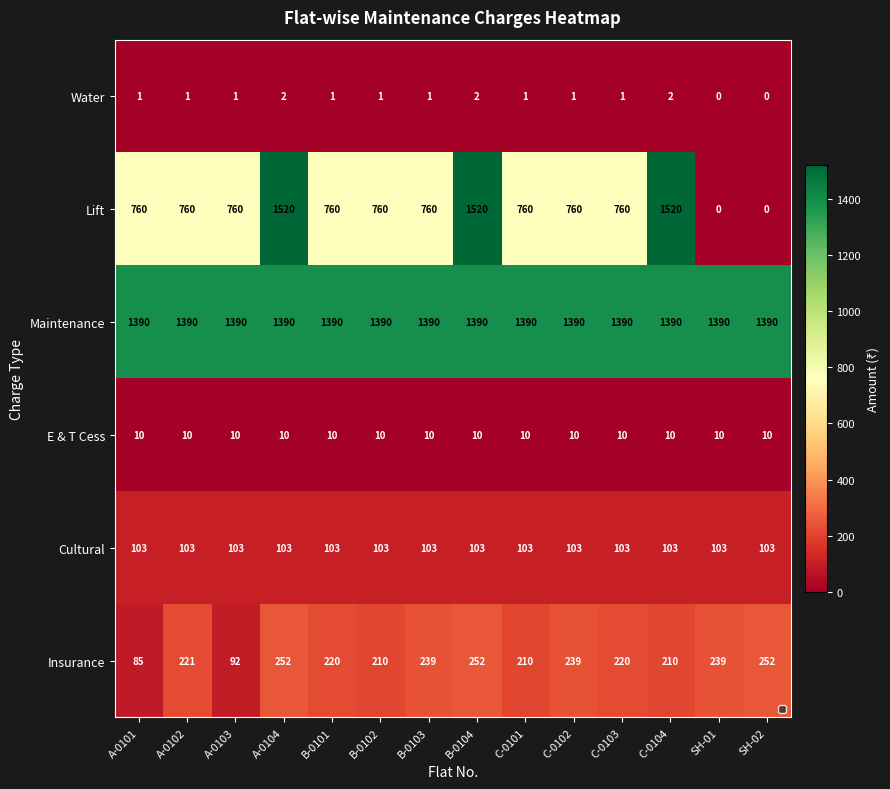

Which series has the largest total across all categories?

Maintenance